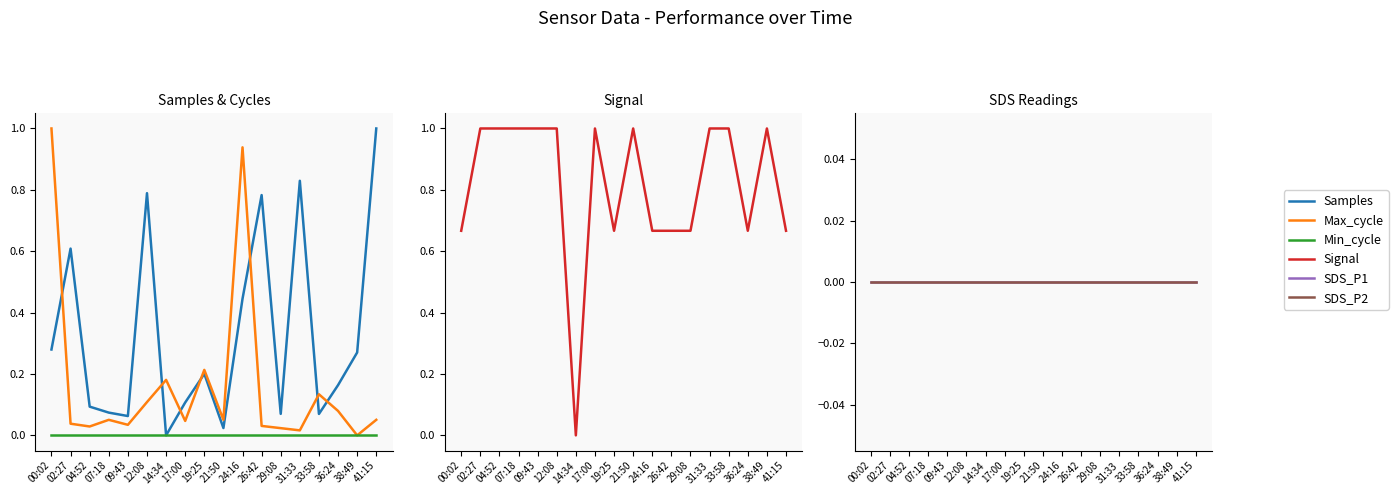

Between 02:27 and 19:25, which is larger?

02:27